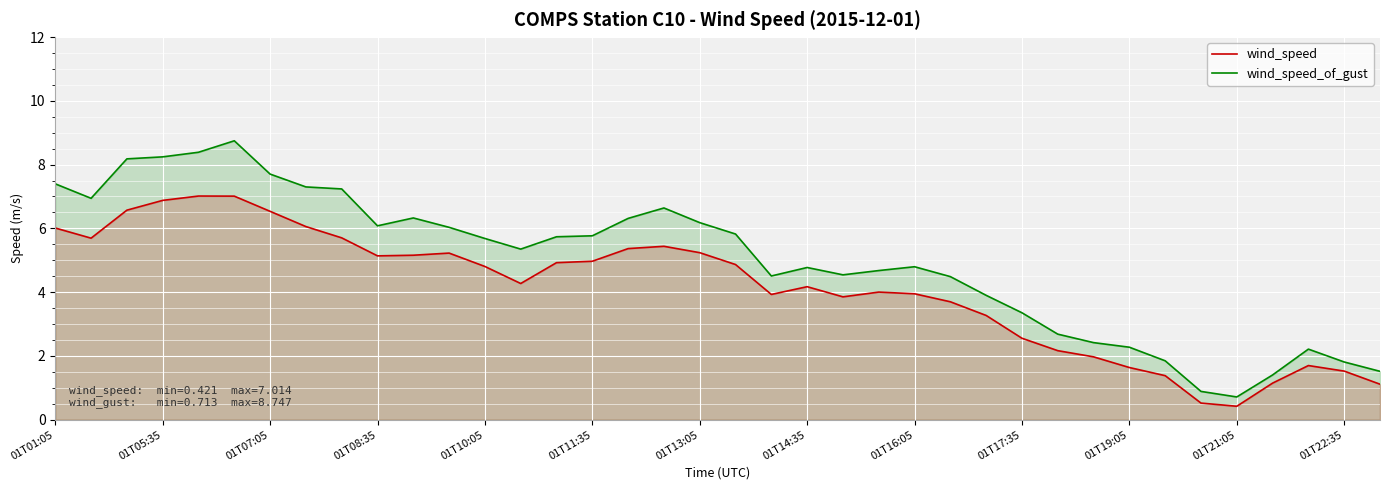

At which label does wind_speed reach its minimum?

01T21:05